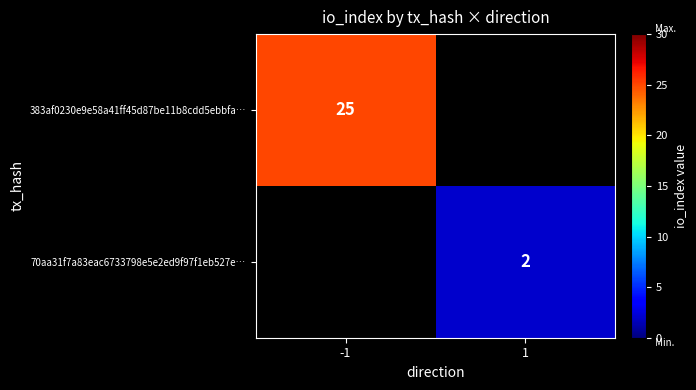

Is it true that 70aa31f7a83eac6733798e5e2ed9f97f1eb527e… equals 2 at 1?

True